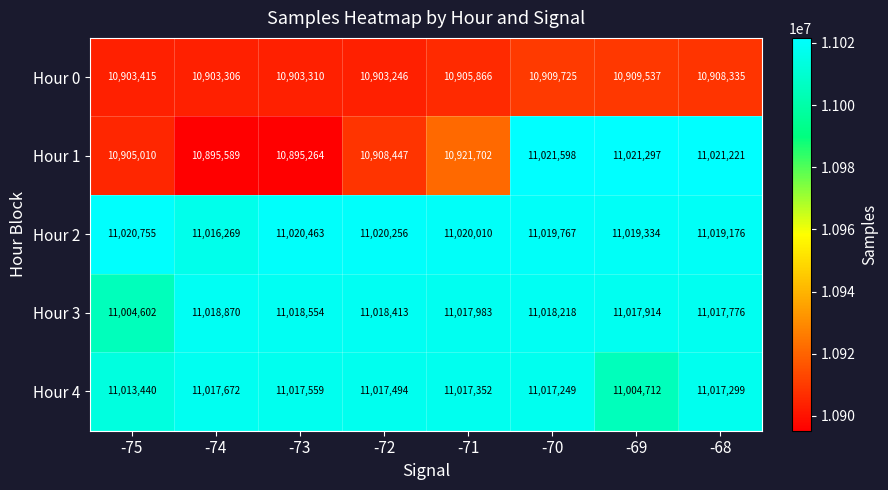

Is it true that Hour 1 equals 10908447 at -72?

True